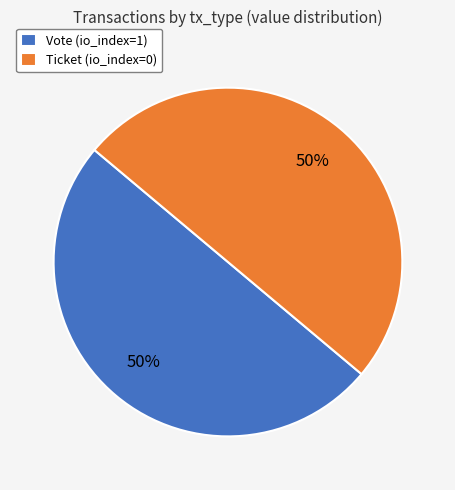

To the nearest percent, what percentage of the pie is Vote?

50%